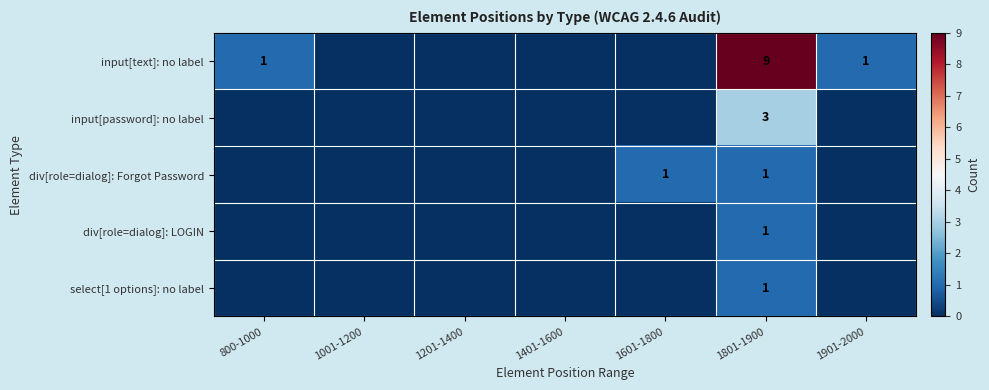

The div[role=dialog]: Forgot Password series shows 1 at 1601-1800. True or false?

True